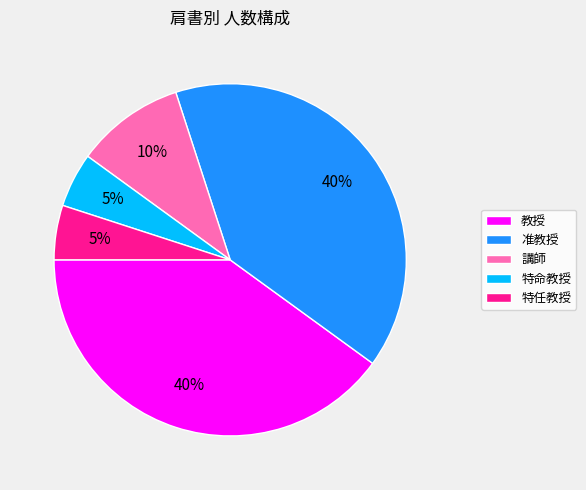

To the nearest percent, what is the average slice percentage?

20%